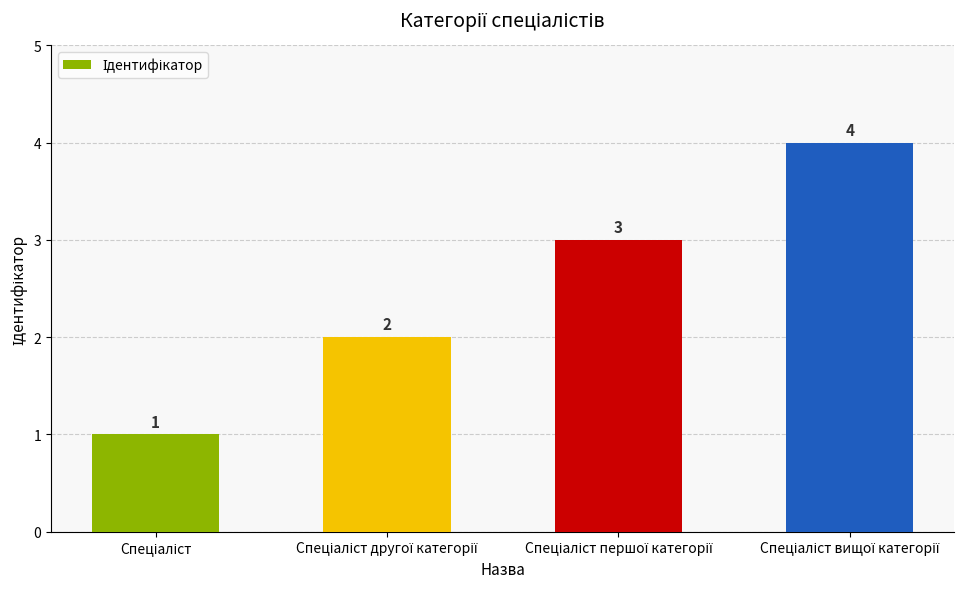

What is the value of the 2nd bar from the left?

2